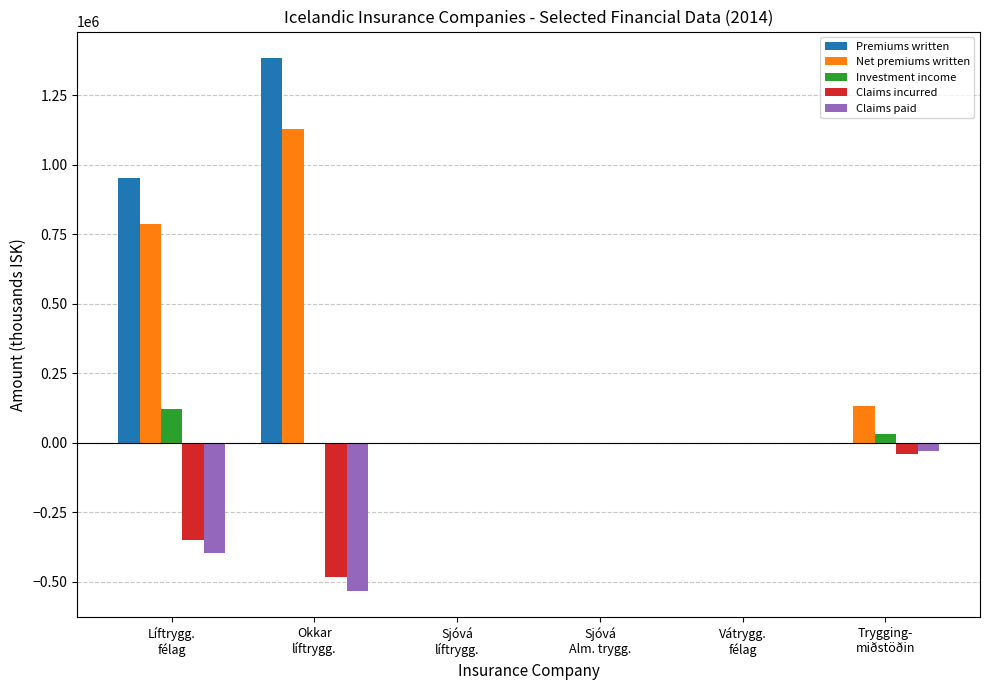

What is the sum of all Investment income values?

150152